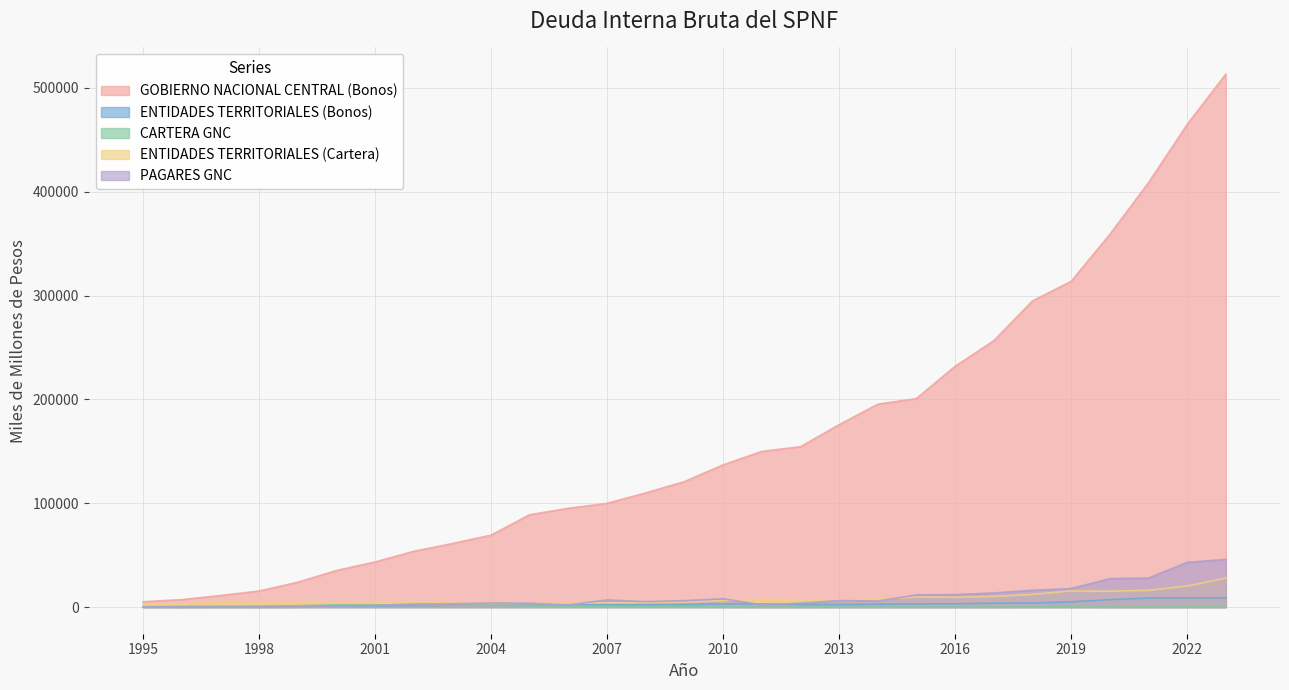

Reading left to right, transcribe all the data shown in this chart.

GOBIERNO NACIONAL CENTRAL (Bonos): 5161.3	7161.5	11105.0	15442.1	23885.1	35153.7	43409.2	53695.5	61174.7	69300.3	88957.4	95104.1	99900.5	109936.6	120849.6	136936.3	149923.1	154423.4	175675.2	195393.7	200867.0	231882.3	256561.7	294857.0	313717.1	358960.2	408728.8	464828.0	513365.2
ENTIDADES TERRITORIALES (Bonos): 261.3	460.9	632.6	664.1	1027.9	1289.8	1312.4	1437.4	1795.1	2061.3	2195.4	2365.4	2280.6	2151.4	2531.6	3035.9	2979.9	2524.6	2410.6	2720.4	3050.4	3186.7	3760.8	3890.8	5044.5	7138.8	8743.6	8885.7	8985.7
CARTERA GNC: 55.3	9.4	241.3	112.1	1281.4	2193.4	2110.7	2245.6	1882.3	1797.4	1082.3	836.8	552.1	413.0	282.1	140.0	2.3	14.3	25.5	20.2	3.0	3.8	2.8	99.2	114.6	2.7	2.4	4.1	4.1
ENTIDADES TERRITORIALES (Cartera): 2610.7	3097.5	4331.6	4135.6	3987.9	3799.2	3985.8	3991.9	3832.9	3488.4	3529.9	3592.8	4085.2	4259.0	4713.3	6285.2	7336.7	6731.2	6993.8	7581.8	9683.0	9476.8	10253.4	12164.1	15548.4	15286.8	16128.5	20285.6	27906.2
PAGARES GNC: 55.2	5.1	4.8	4.4	107.1	1394.9	1498.1	3033.2	3170.6	3910.5	3769.0	2023.1	6899.0	5217.6	6205.4	7999.1	2141.9	3760.7	6263.1	5848.0	11713.0	11988.0	13602.0	16150.0	17808.0	27365.0	27921.0	43055.6	45916.4